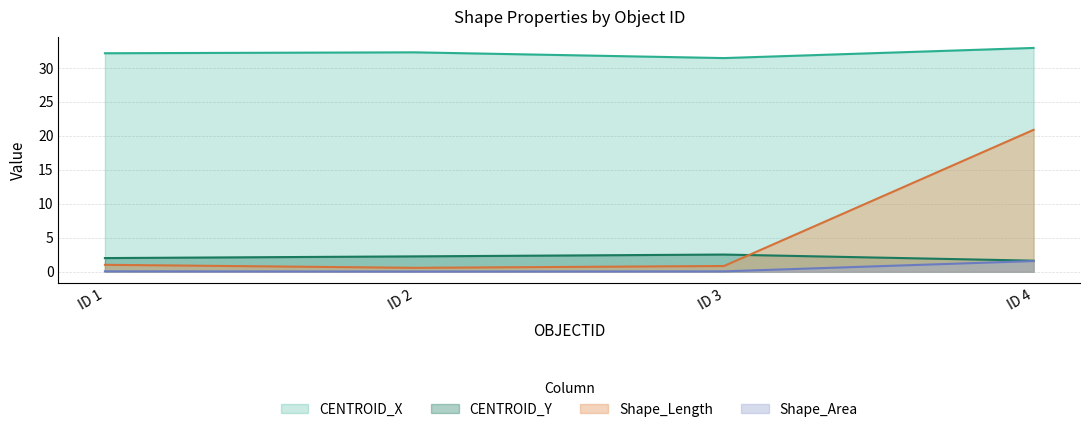

The value of Shape_Length at ID 4 is 20.9. True or false?

True